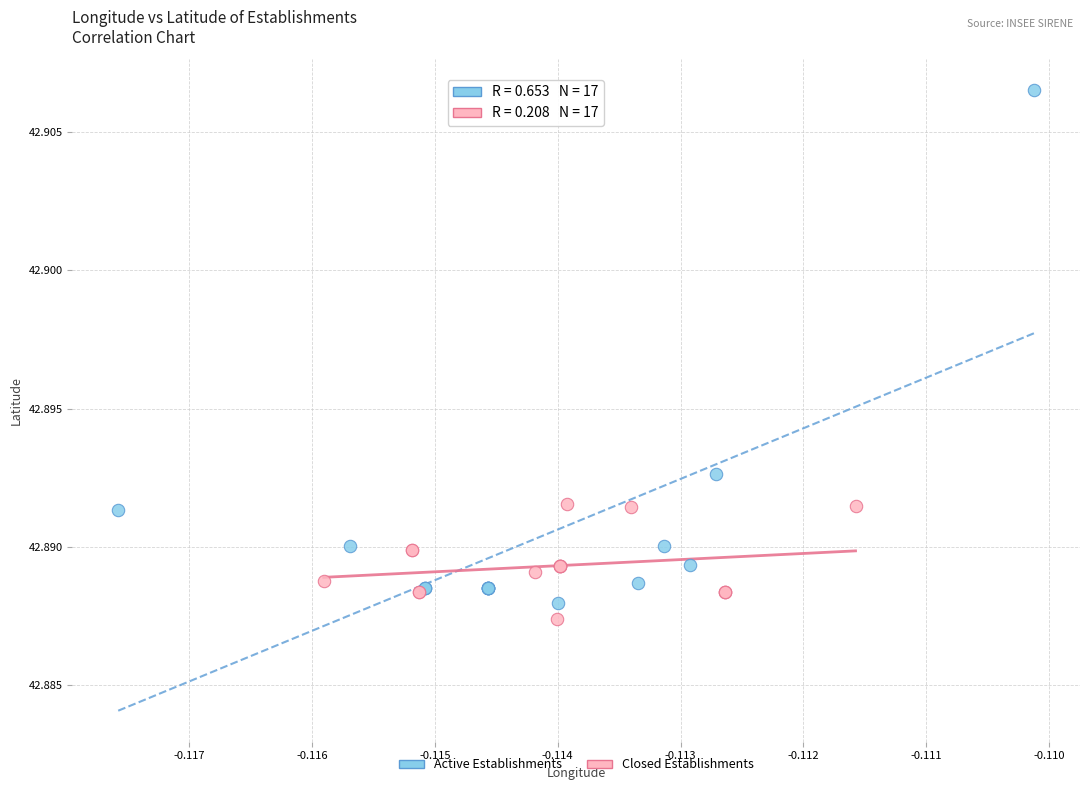

Which series contains the lowest Y value?

Closed Establishments